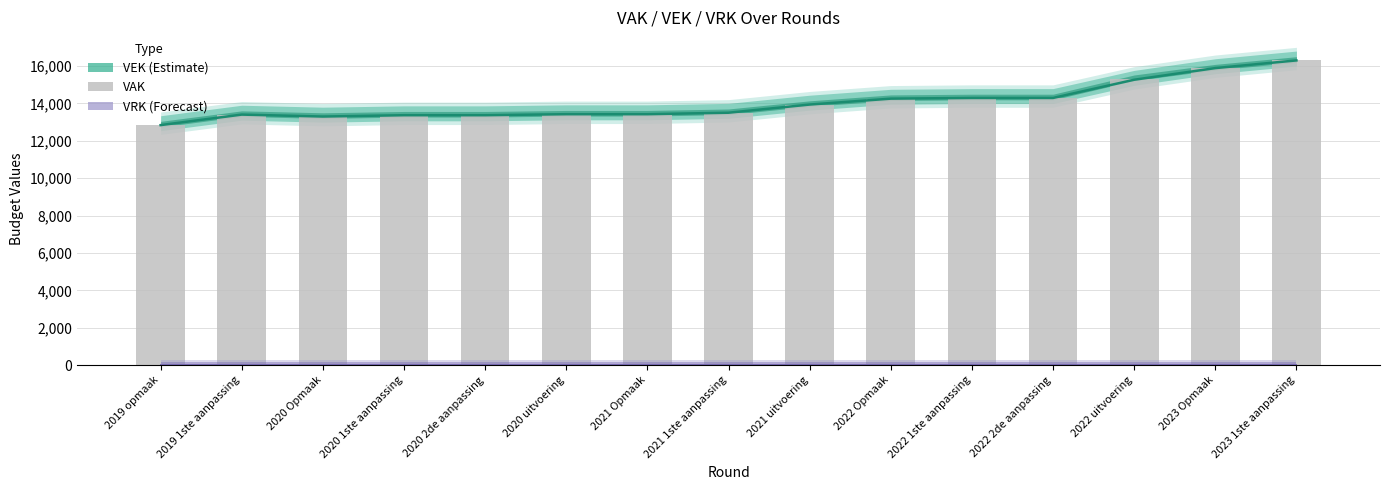

What is the approximate value of VAK at 2022 2de aanpassing?

14290